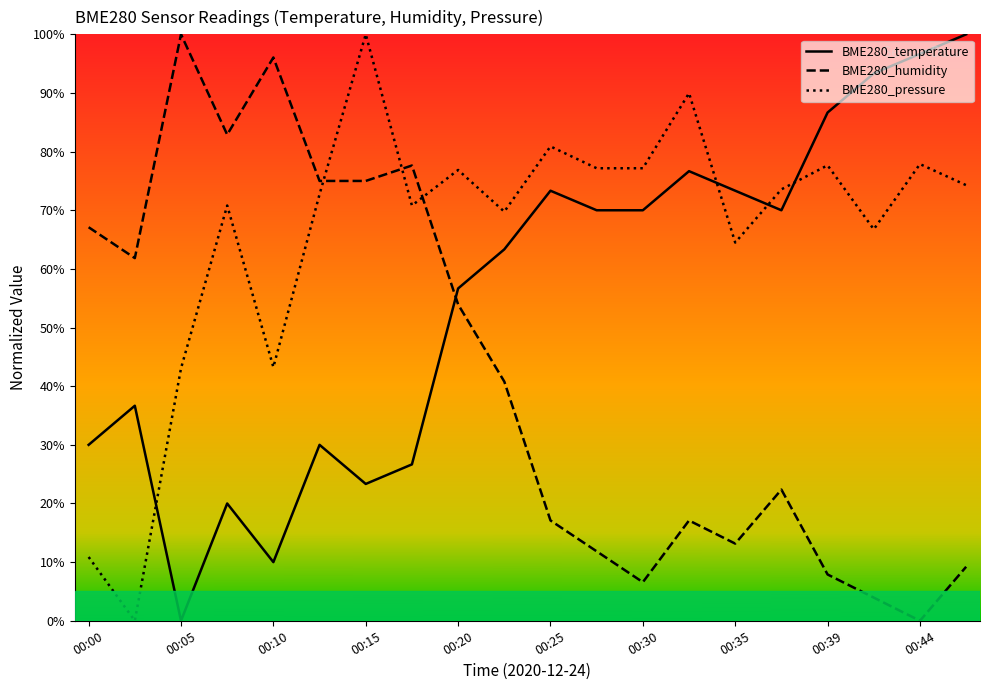

At 00:44, list the series in order from largest to smallest.

BME280_temperature, BME280_pressure, BME280_humidity